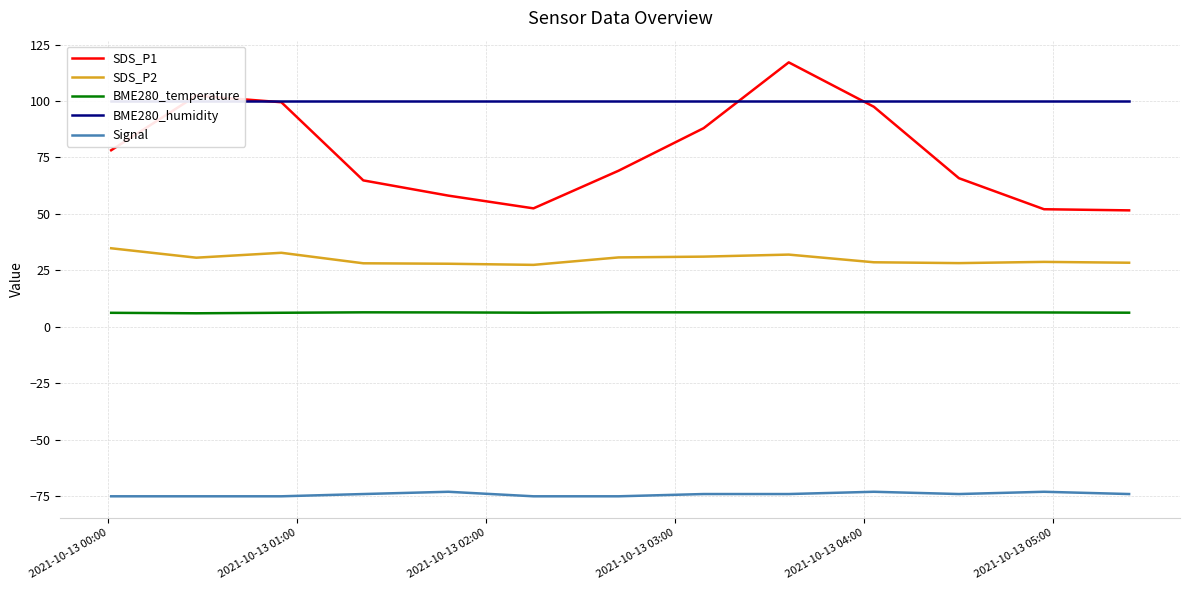

What is the highest value of the SDS_P2 series?

34.8